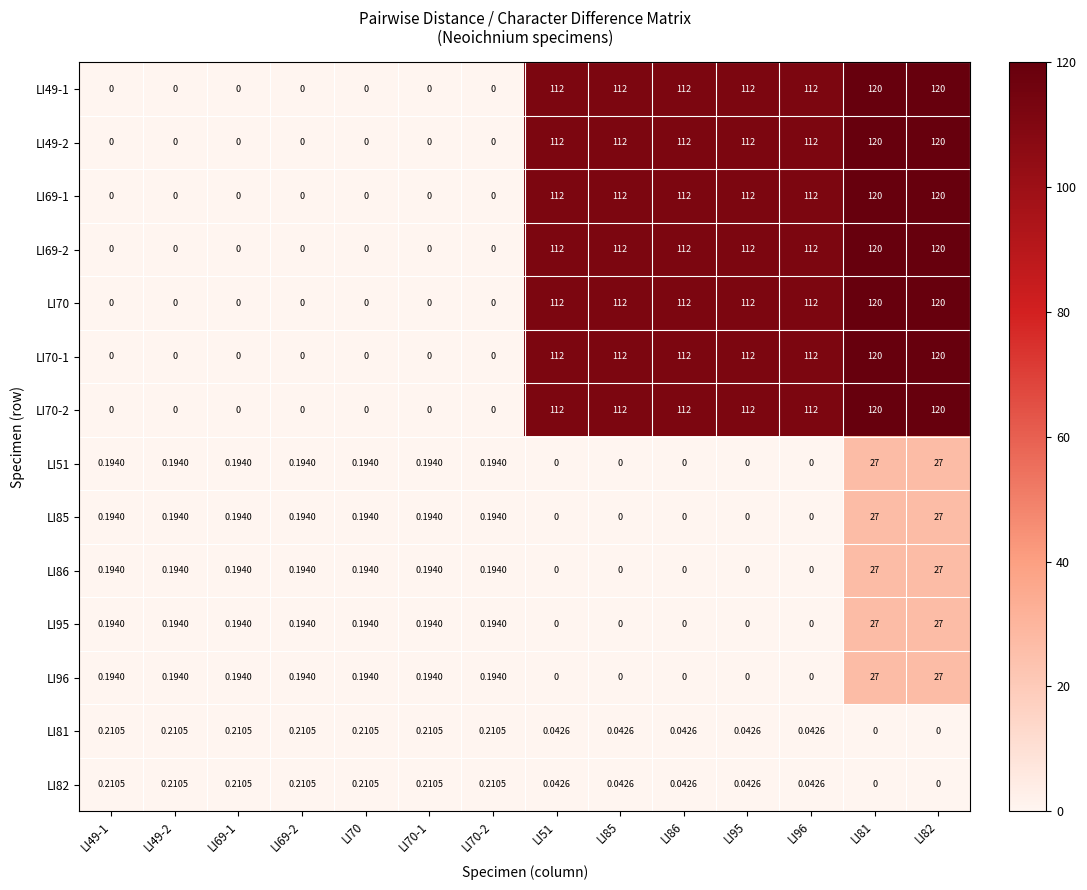

Is the value of LI95 at LI70 greater than the value of LI70 at LI81?

No